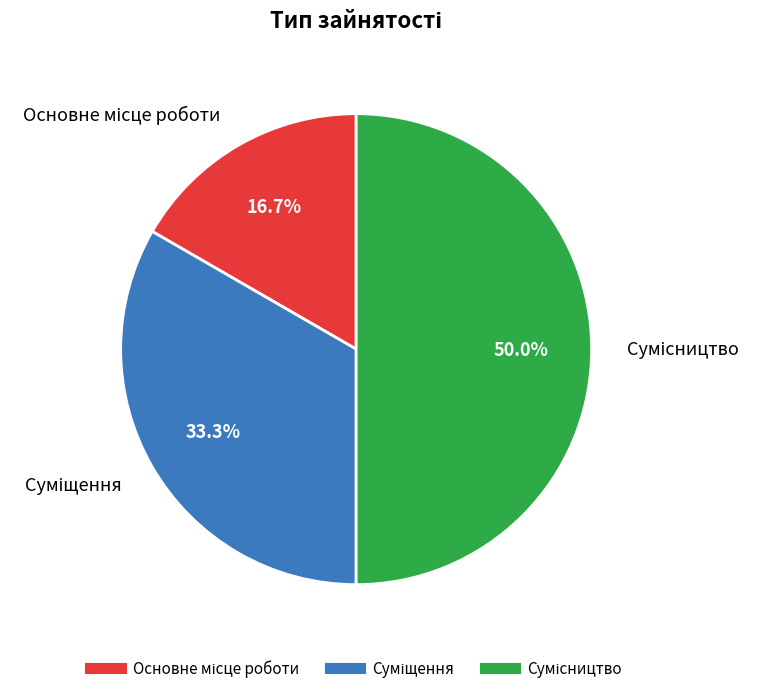

Is Сумісництво the majority of the pie?

No